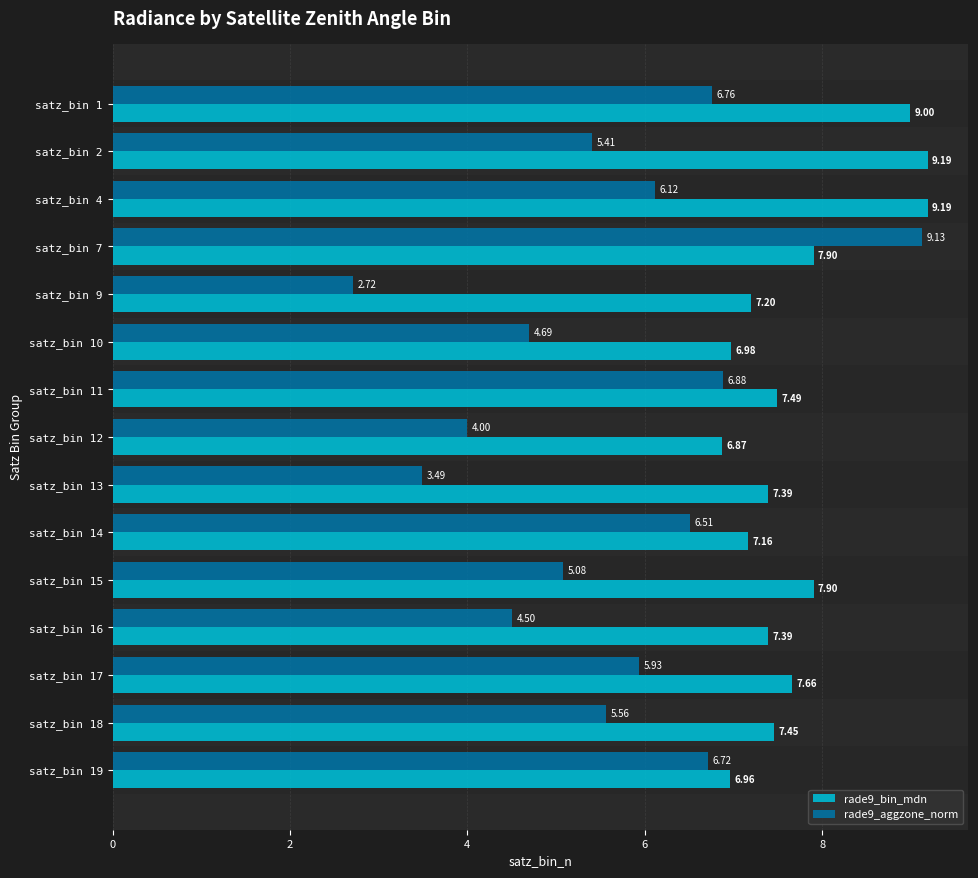

What is the difference between the second highest and second lowest values in the rade9_aggzone_norm series?

3.4